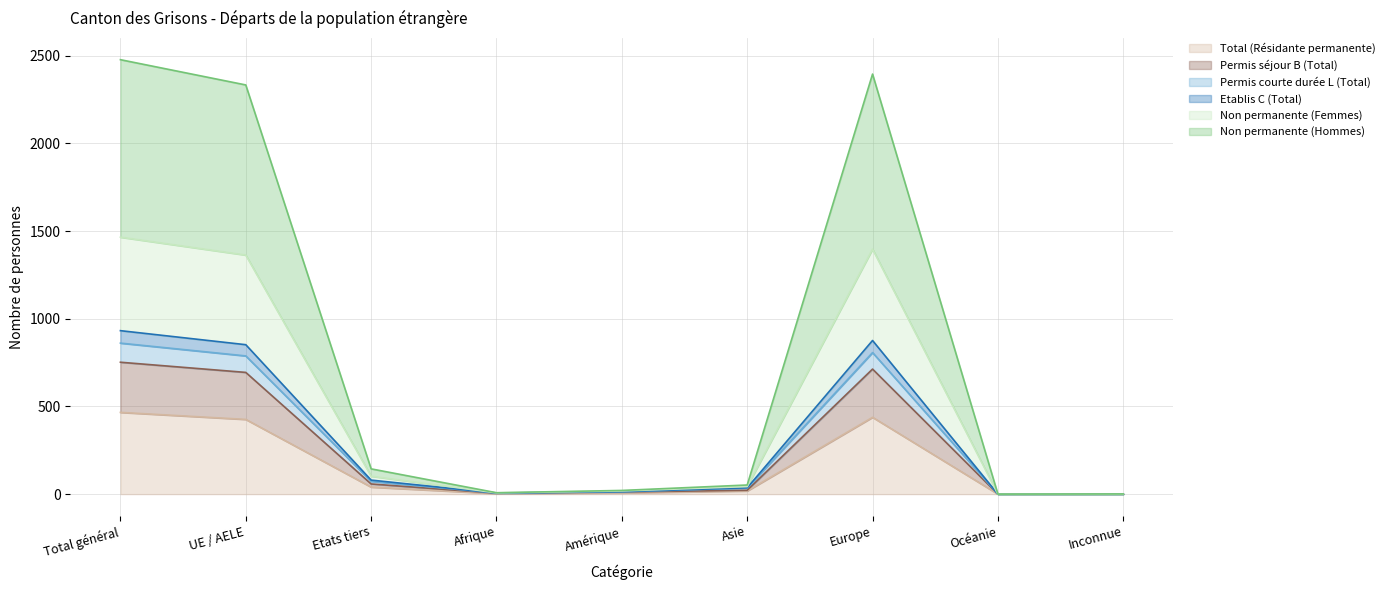

What is the highest value of the Total (Résidante permanente) series?

466